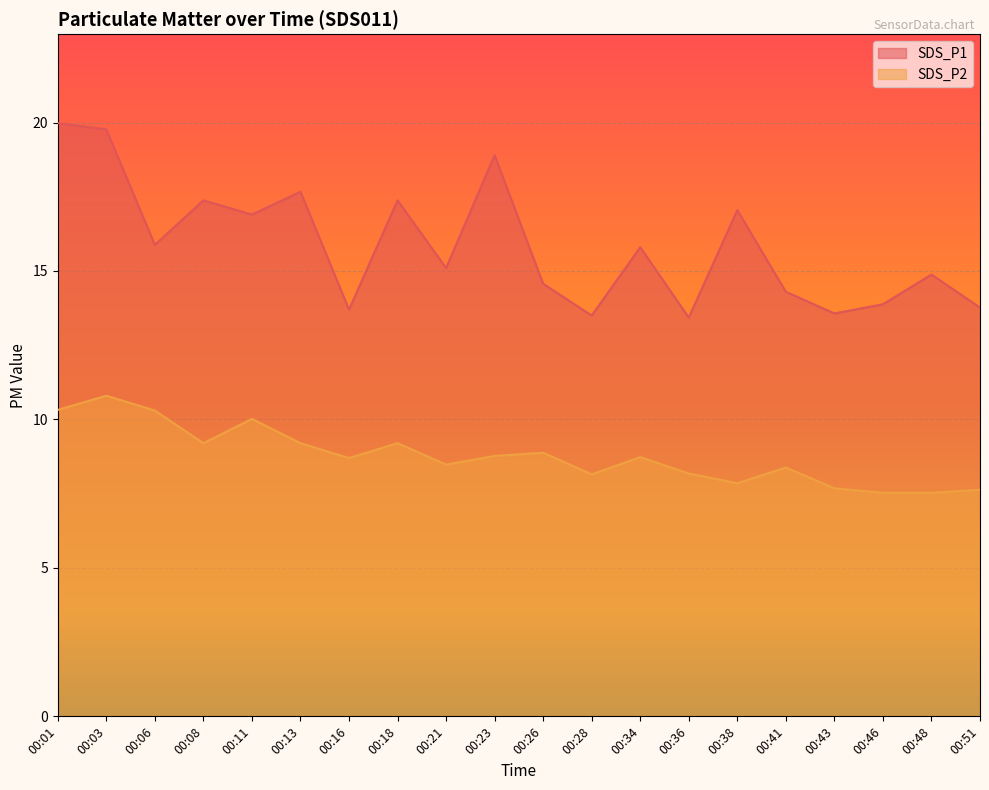

What is the average value of the SDS_P2 series?

8.8